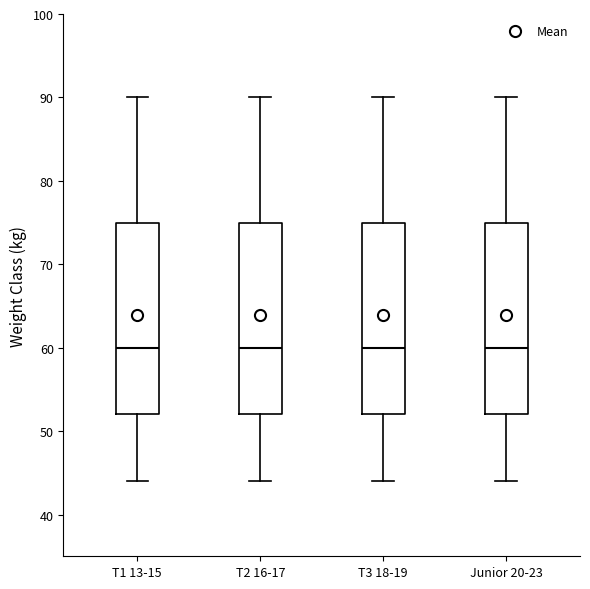

Where is the upper edge of the box for T2 16-17 on the y-axis? The values are not printed on the chart, so give them approximately, as read against the axis.

75